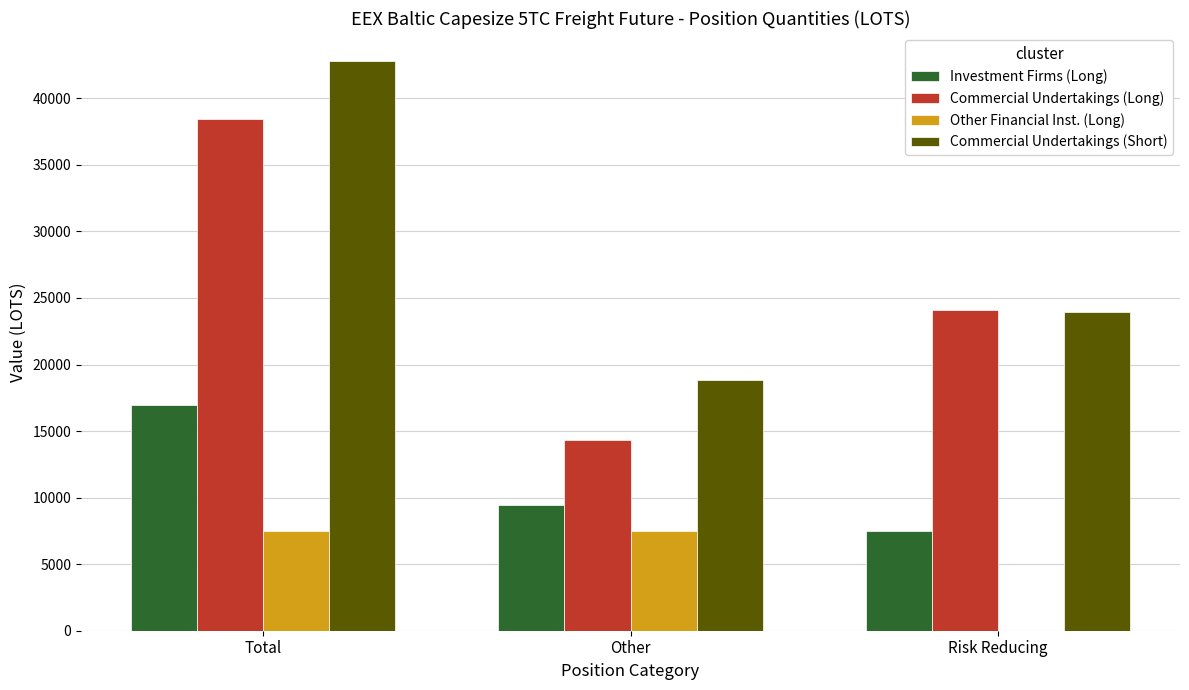

True or false: Investment Firms (Long) has a value of 9445.0 at Other.

True